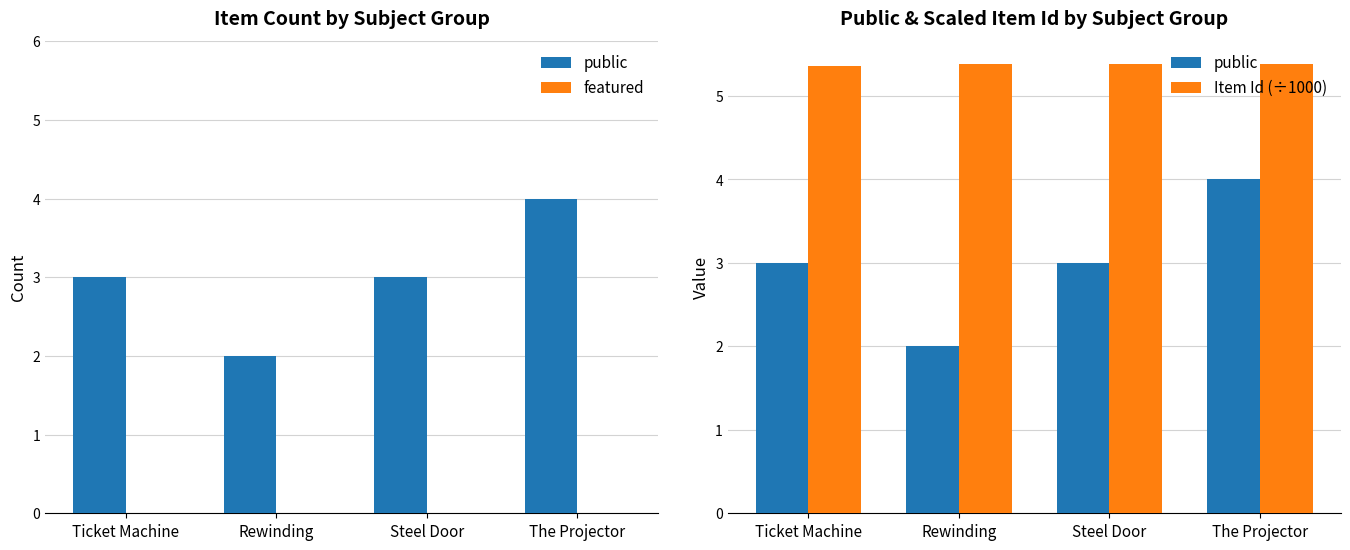

Which series has the largest total across all categories?

Item Id (÷1000)